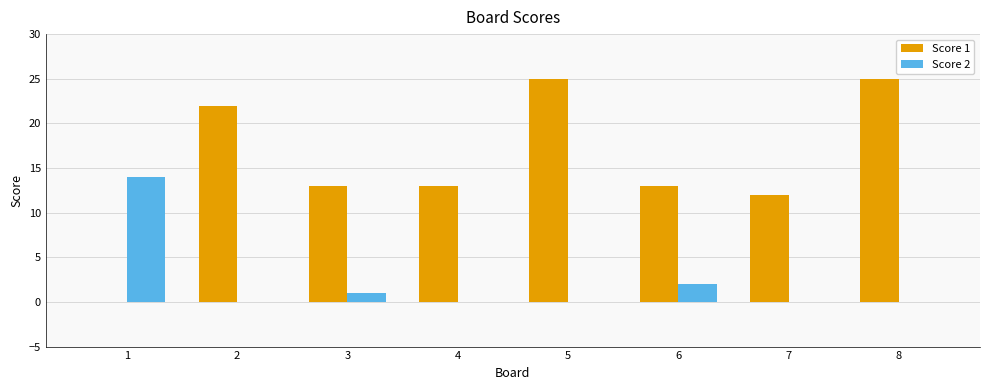

Which series changed the most between 3 and 8?

Score 1